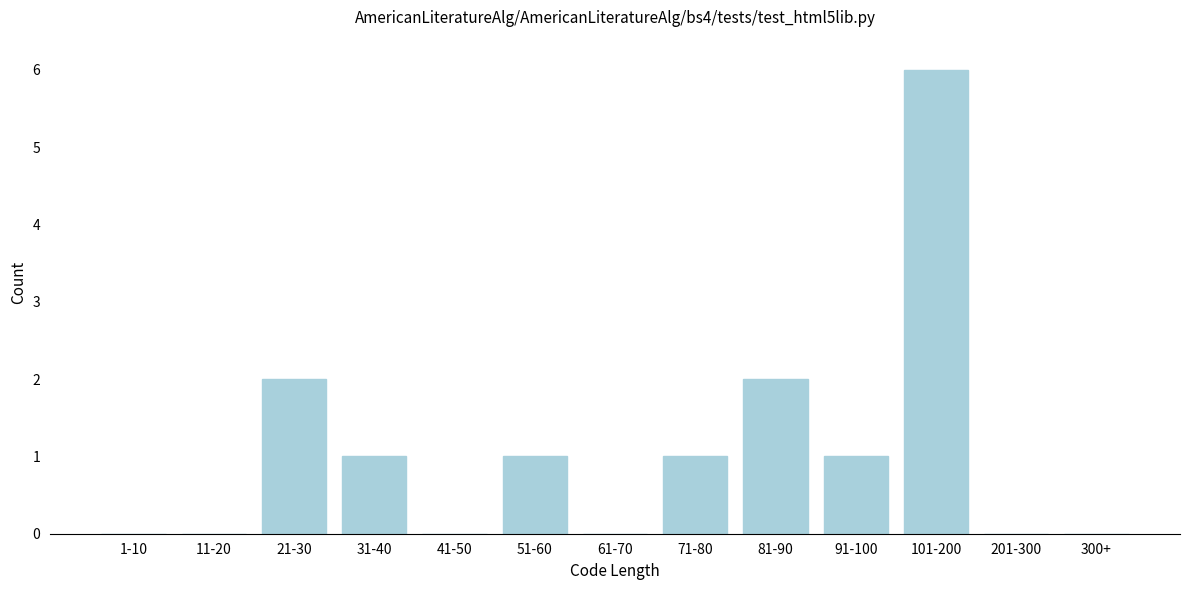

Reading left to right, extract all data points from this chart.

1-10=0	11-20=0	21-30=2	31-40=1	41-50=0	51-60=1	61-70=0	71-80=1	81-90=2	91-100=1	101-200=6	201-300=0	300+=0